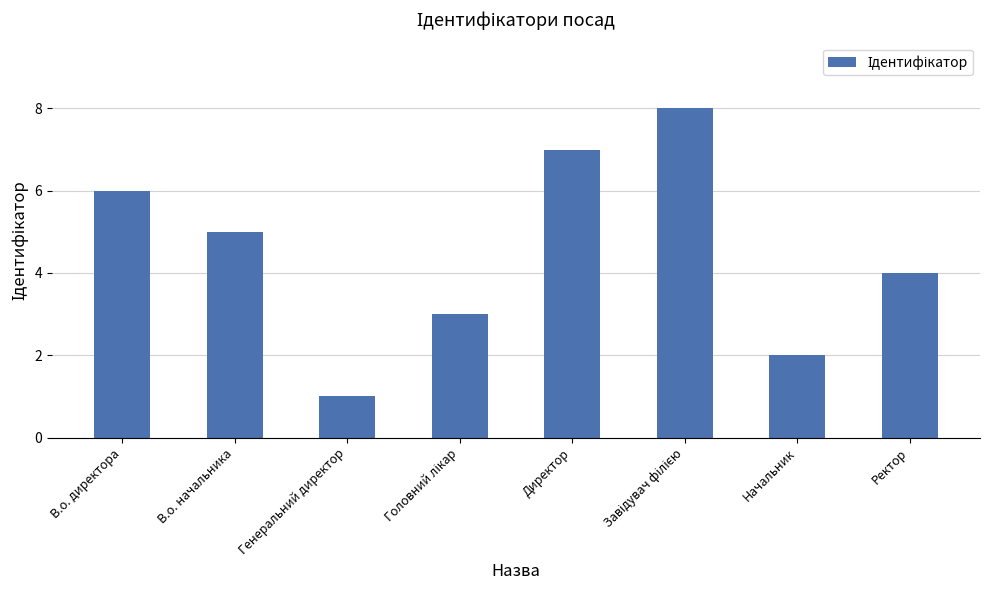

How many categories are shown in the chart?

8